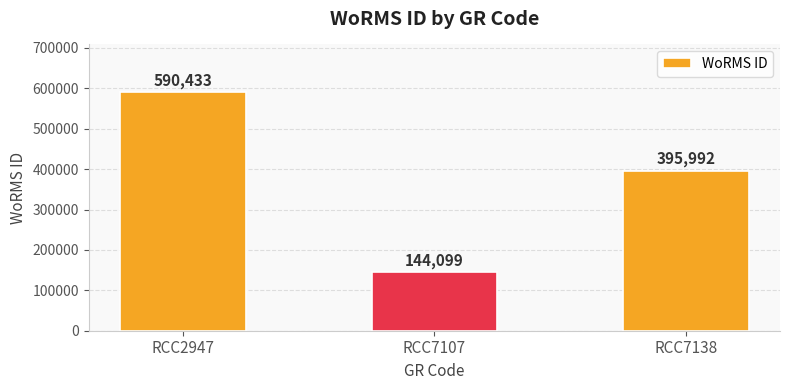

What is the greatest value displayed?

590433